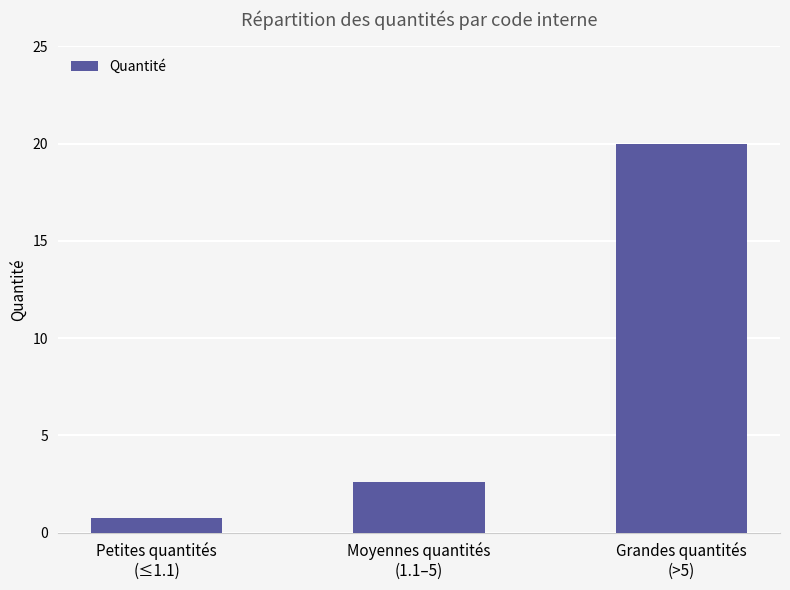

What is the difference between the values at Grandes quantités
(>5) and Moyennes quantités
(1.1–5)?

17.4